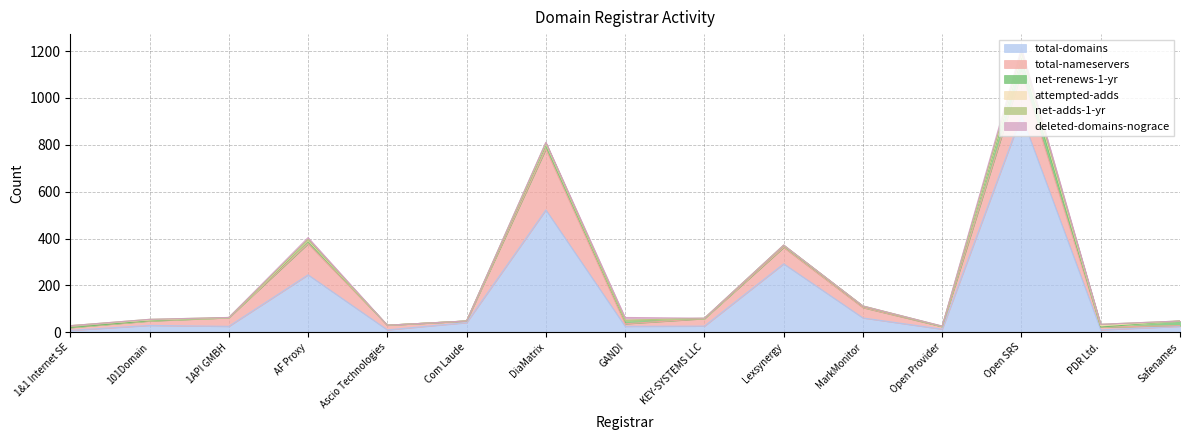

Where is the first local maximum for deleted-domains-nograce?

AF Proxy